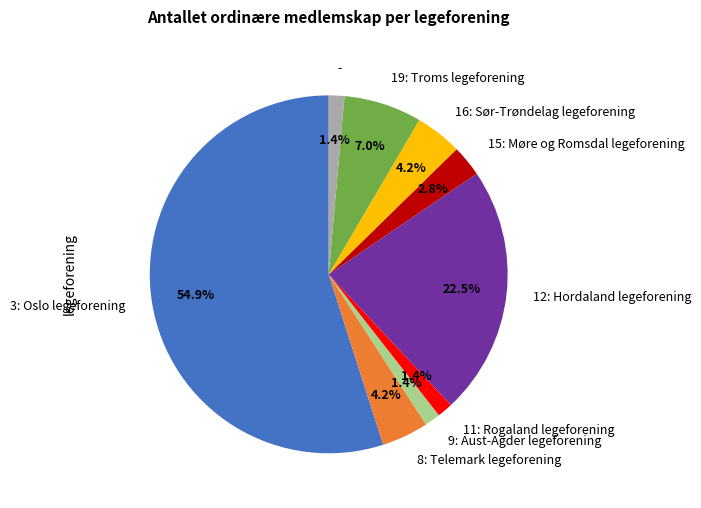

Is there a majority slice in this chart?

Yes